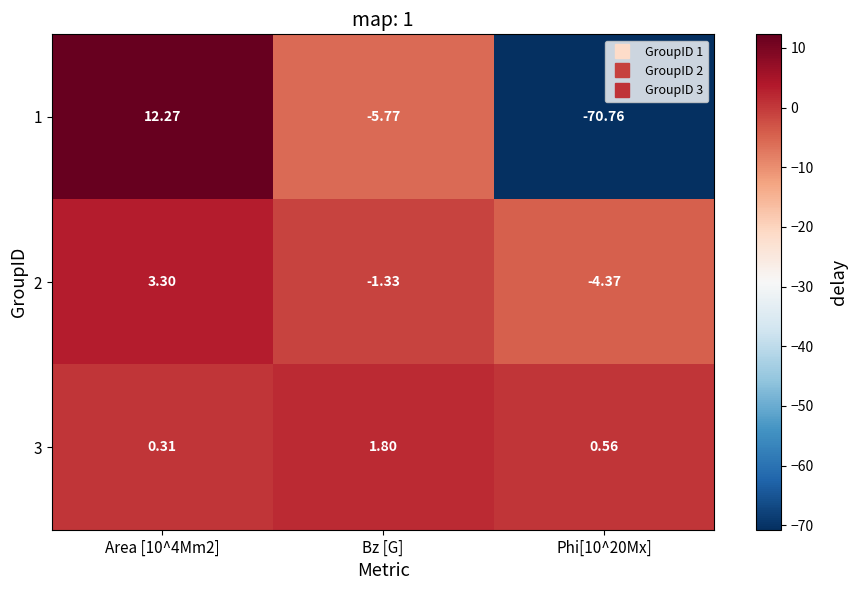

At which label does 3 reach its peak?

Bz [G]